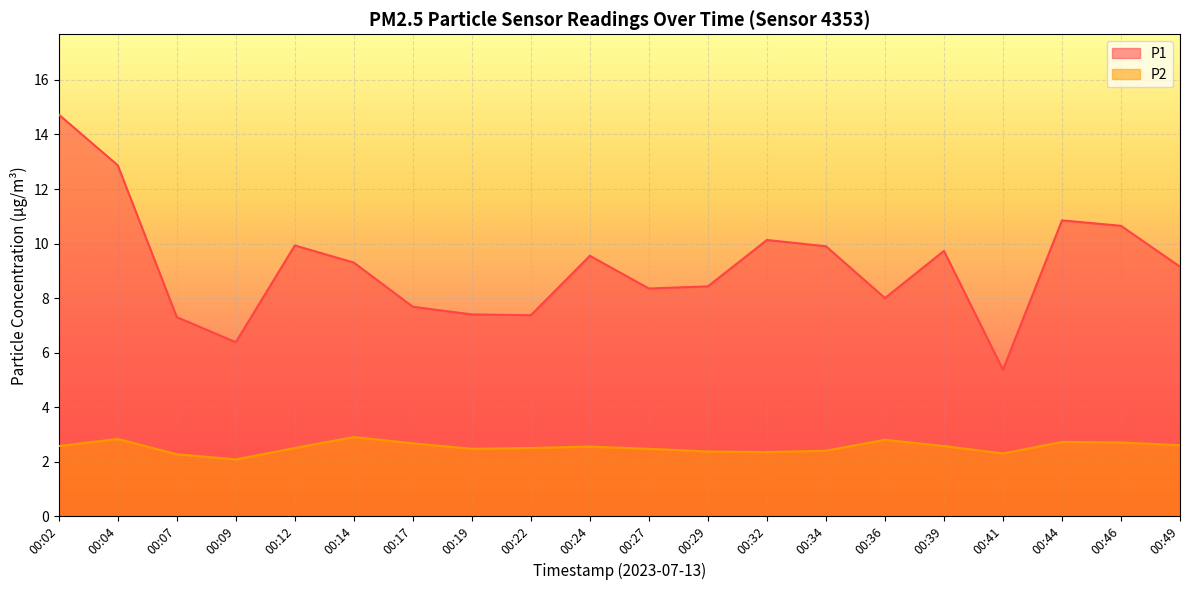

What is the average value of the P1 series?

9.2